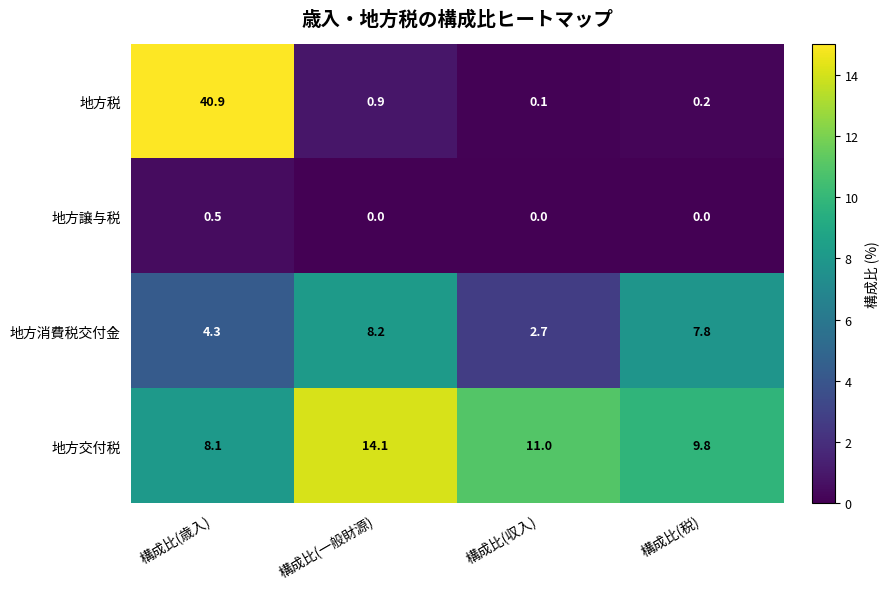

At 構成比(収入), list the series in order from largest to smallest.

地方交付税, 地方消費税交付金, 地方税, 地方譲与税